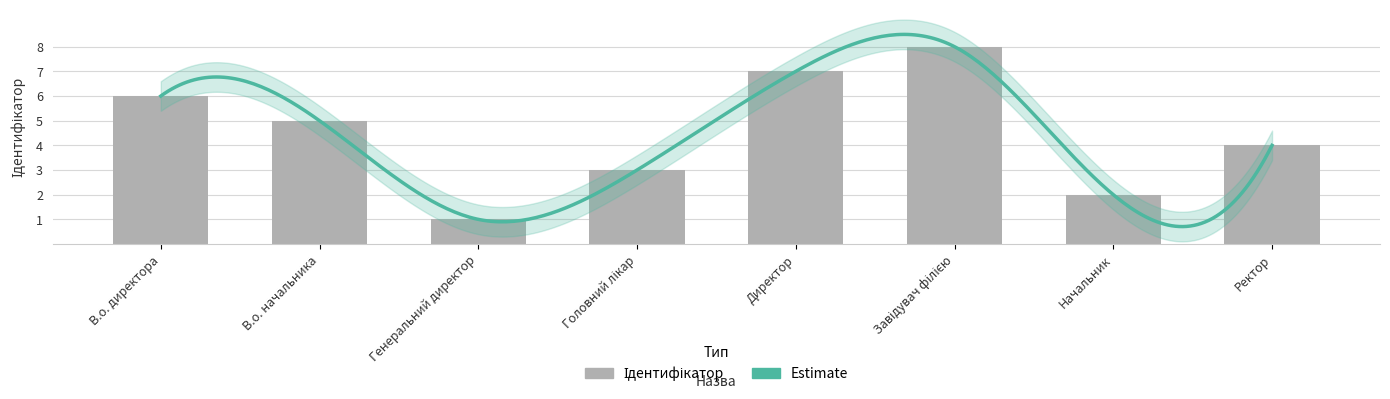

How many values are between 3 and 7?

5